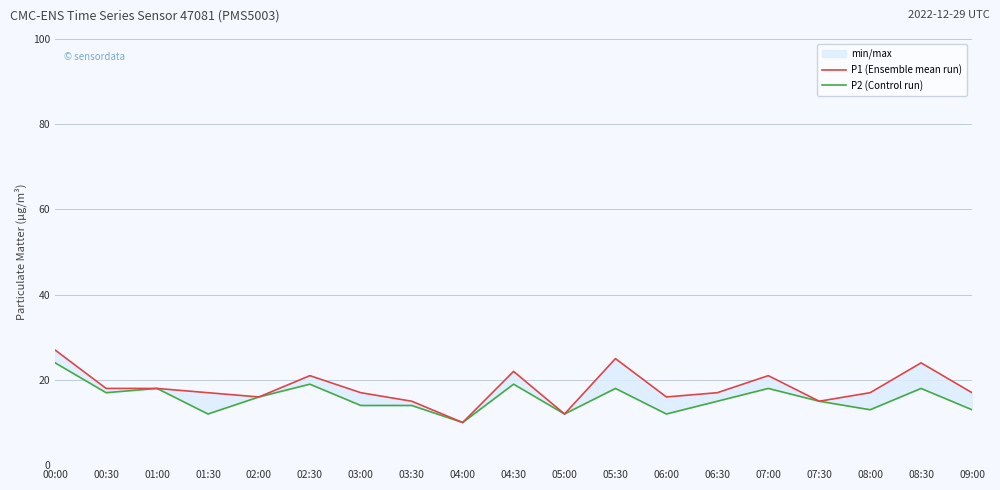

Between 05:30 and 08:30, which series saw the biggest shift?

P1 (Ensemble mean run)